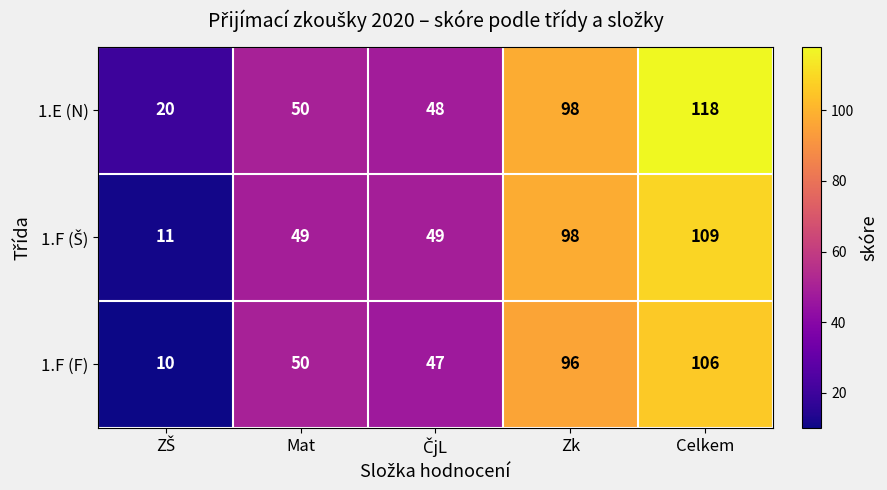

What is the difference between the second highest and minimum values in the 1.F (F) series?

86